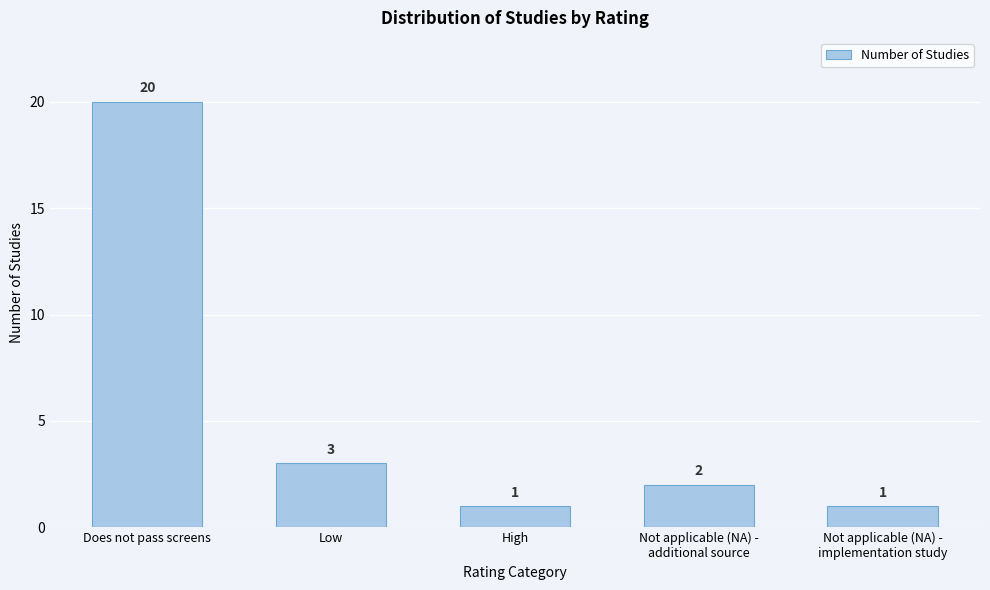

Reading left to right, extract all data points from this chart.

20	3	1	2	1